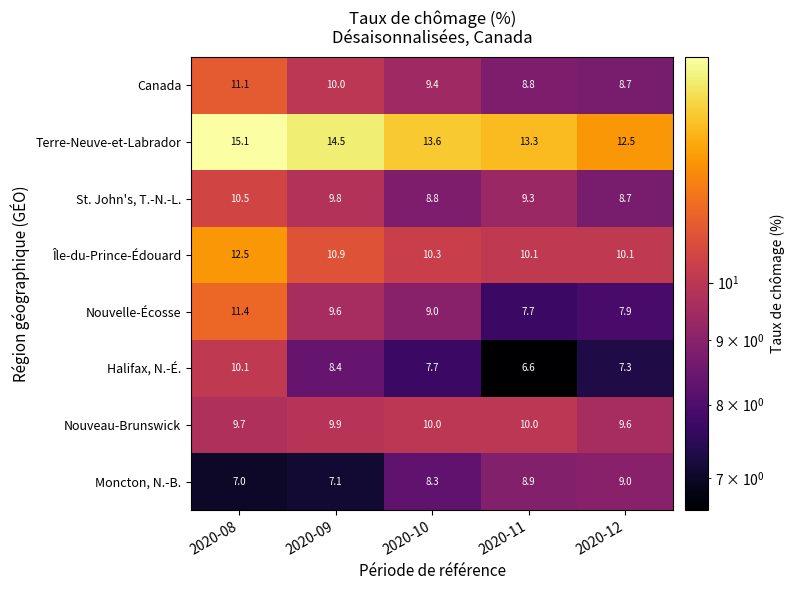

Where is Canada nearest to the value 9?

2020-11